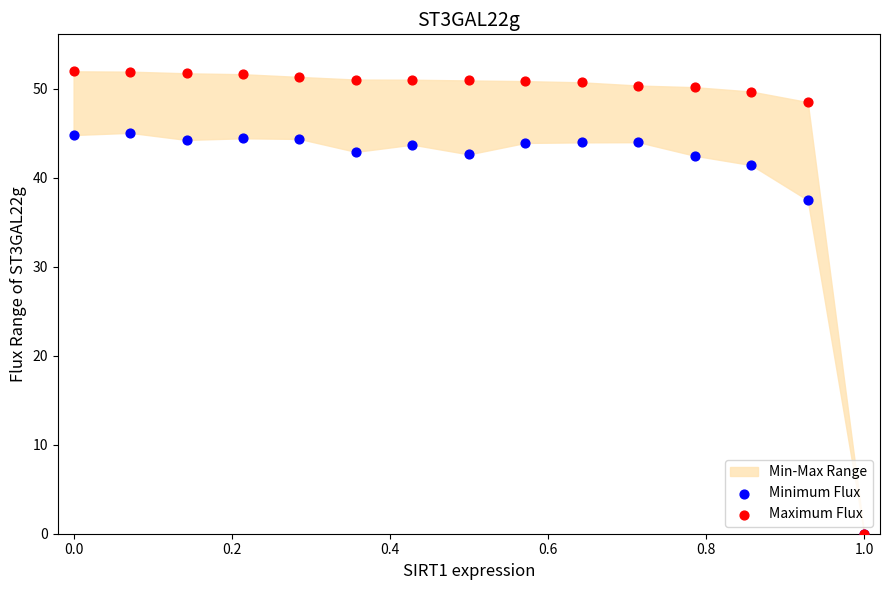

In the Minimum Flux series, what Y value is closest to 22?

37.5